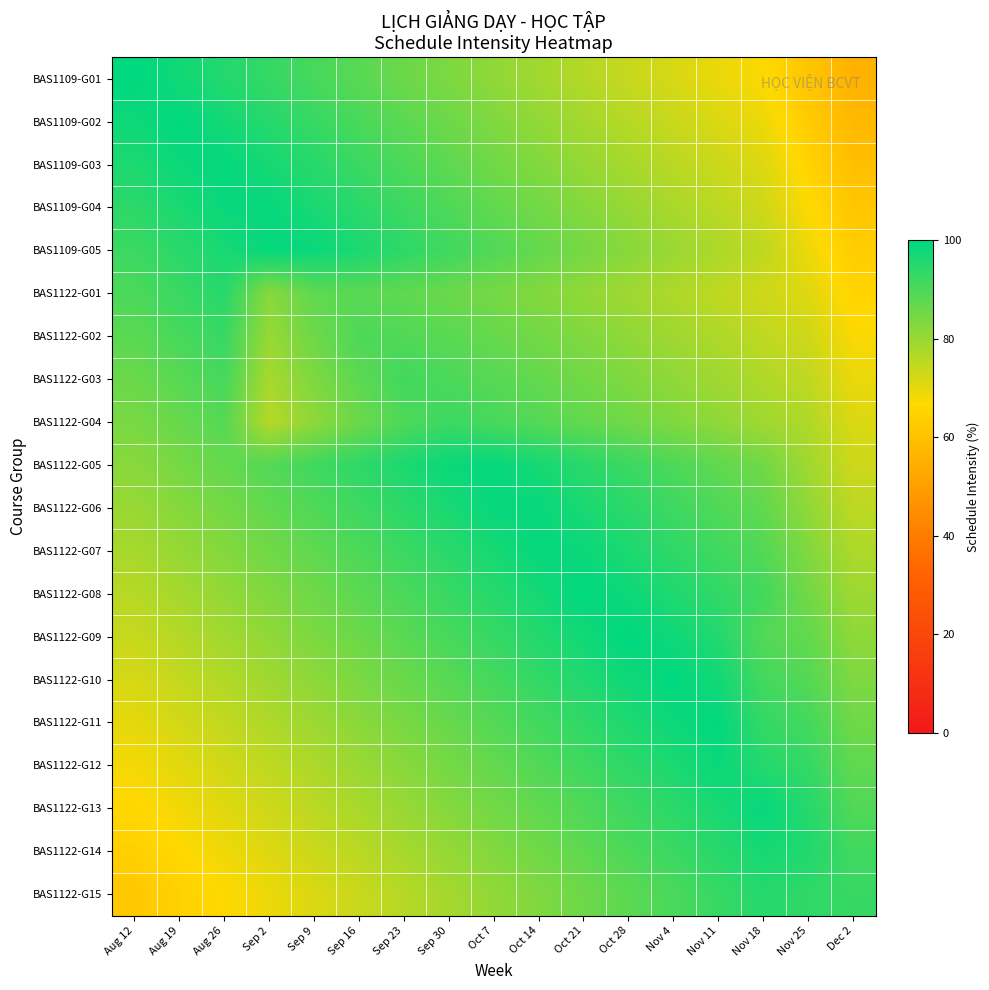

Rank the series at Aug 19 from highest to lowest value.

BAS1109-G02, BAS1109-G03, BAS1109-G01, BAS1109-G04, BAS1109-G05, BAS1122-G01, BAS1122-G02, BAS1122-G03, BAS1122-G04, BAS1122-G05, BAS1122-G06, BAS1122-G07, BAS1122-G08, BAS1122-G09, BAS1122-G10, BAS1122-G11, BAS1122-G12, BAS1122-G13, BAS1122-G14, BAS1122-G15